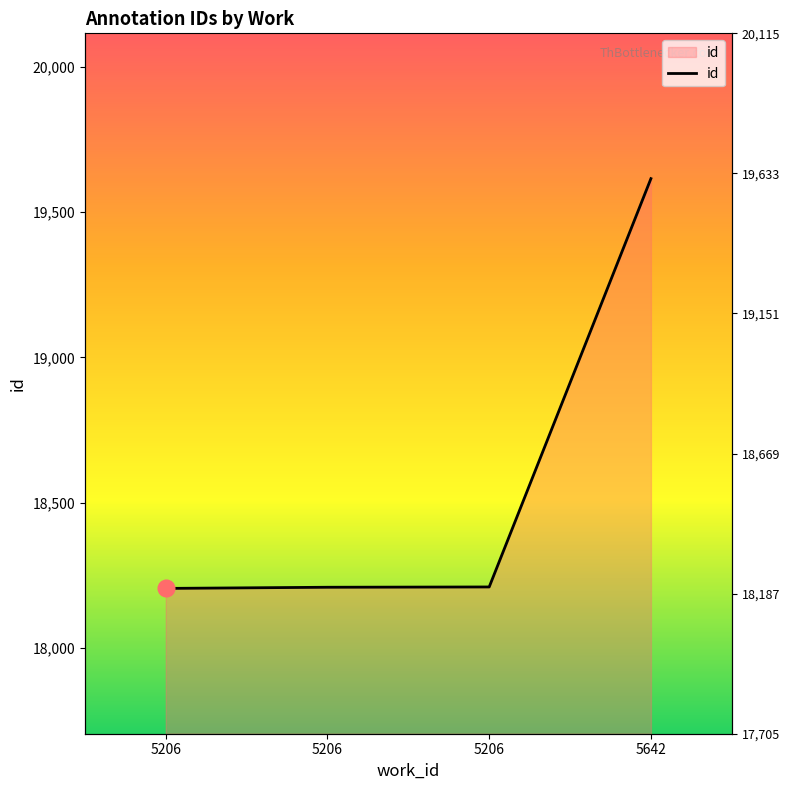

Approximately how many times larger is the value at 5206 compared to 5206?

1.0